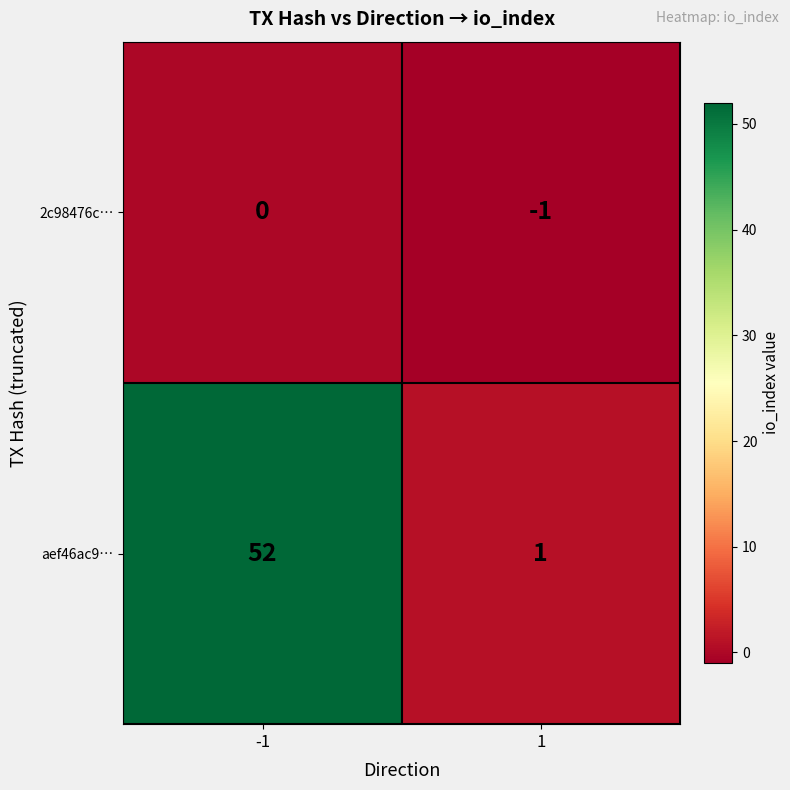

Reading left to right, transcribe all the data shown in this chart.

2c98476c…: 0	-1
aef46ac9…: 52	1